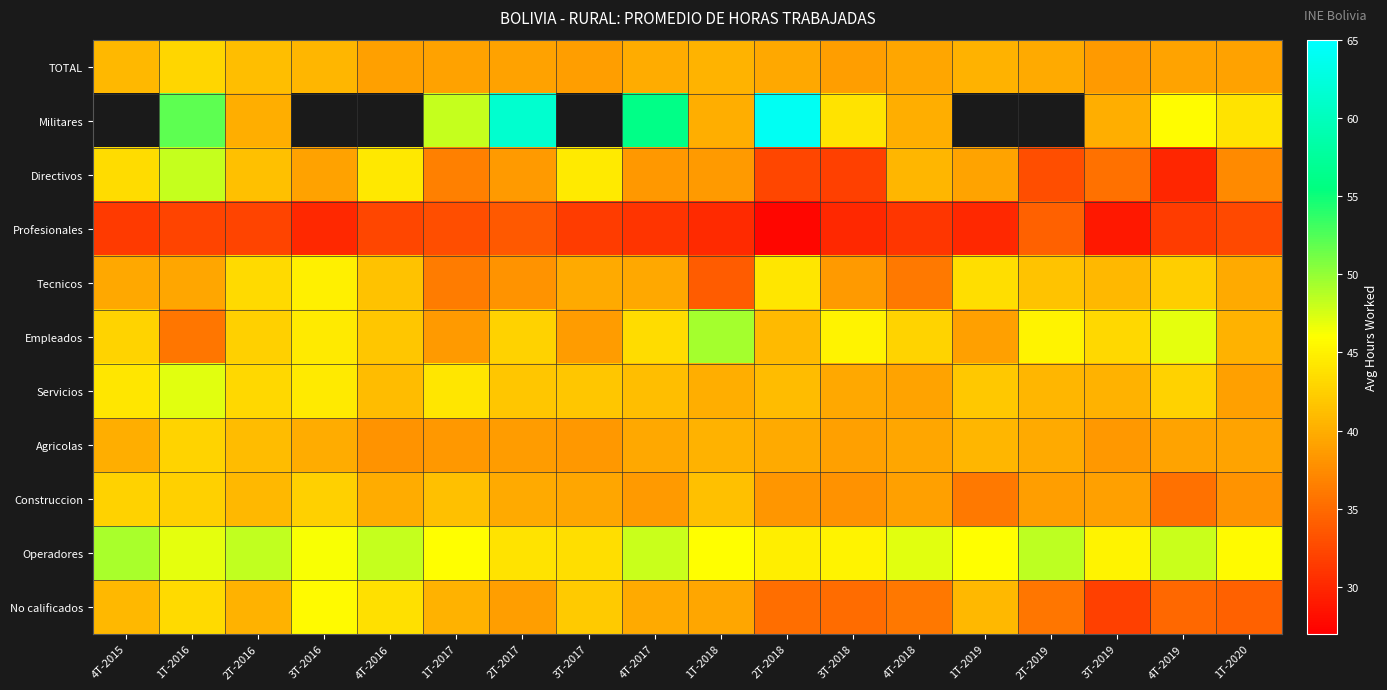

Is it true that Construccion equals 38.2 at 2T-2018?

True